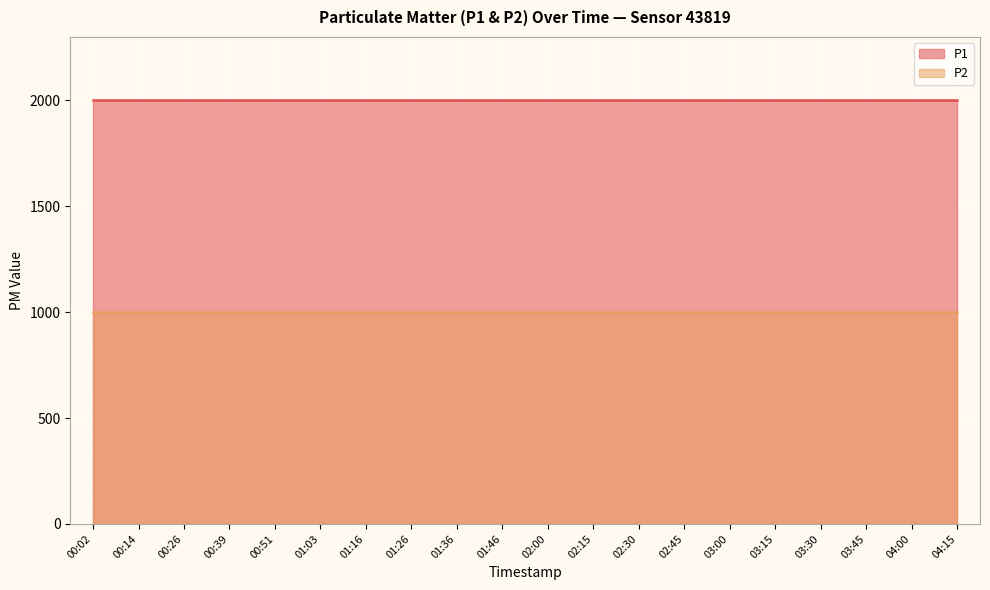

What is the sum of the P1 values at 03:30 and 02:15?

3999.8